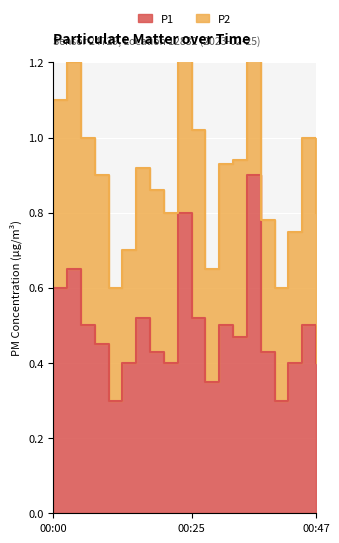

What is the change in value from 00:10 to 00:37?

+0.1